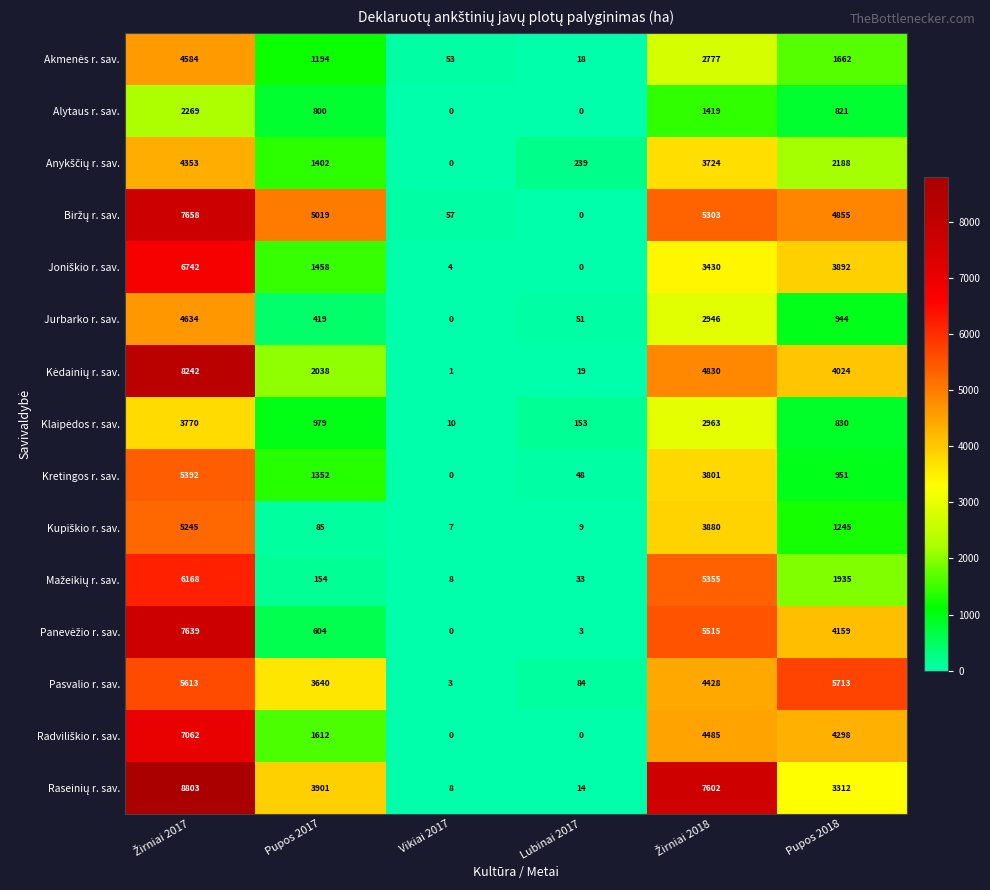

At how many categories does at least one series exceed 1951?

4